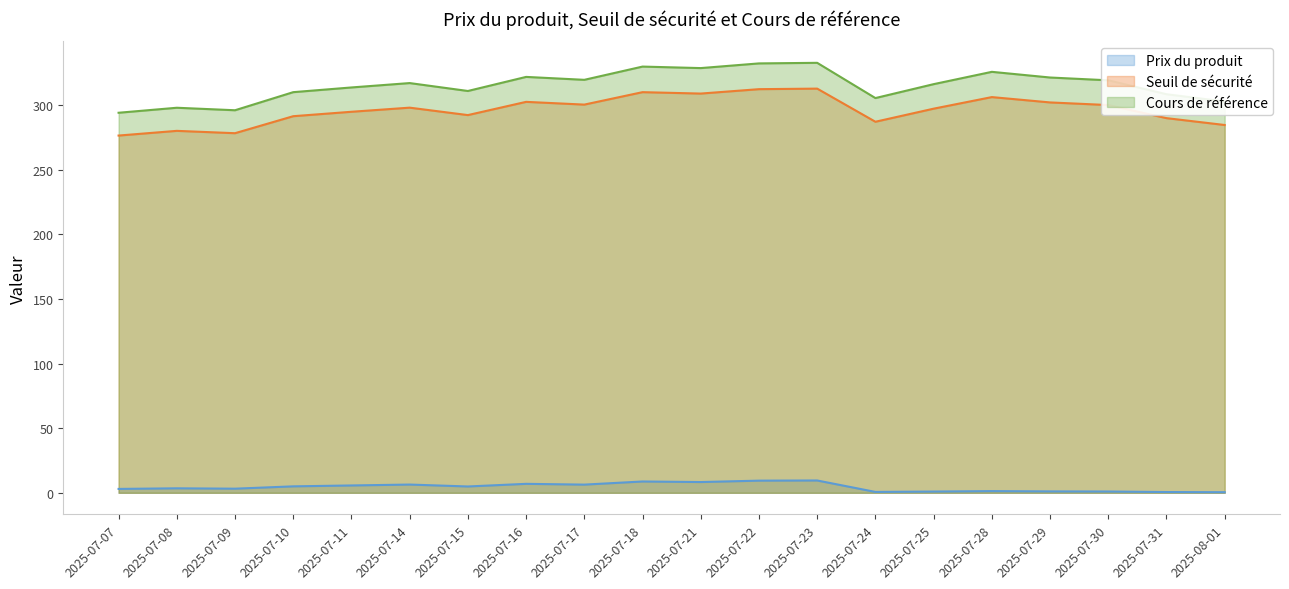

What is the minimum value shown in the chart?

0.5